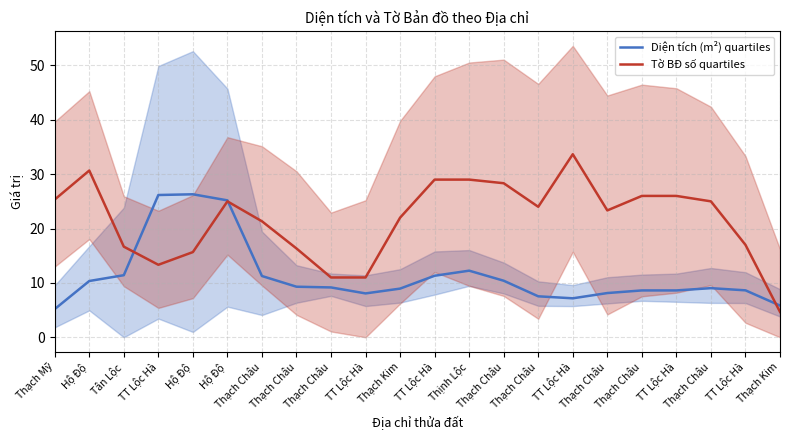

Reading left to right, extract all data points from this chart.

Diện tích (m²) quartiles: Thạch Mỹ=5.2	Hộ Độ=10.3	Tân Lộc=11.4	TT Lộc Hà=26.2	Hộ Độ=26.3	Hộ Độ=25.2	Thạch Châu=11.3	Thạch Châu=9.3	Thạch Châu=9.2	TT Lộc Hà=8.1	Thạch Kim=8.9	TT Lộc Hà=11.3	Thịnh Lộc=12.2	Thạch Châu=10.4	Thạch Châu=7.5	TT Lộc Hà=7.2	Thạch Châu=8.1	Thạch Châu=8.6	TT Lộc Hà=8.6	Thạch Châu=9.0	TT Lộc Hà=8.6	Thạch Kim=5.8
Tờ BĐ số quartiles: Thạch Mỹ=25.3	Hộ Độ=30.7	Tân Lộc=16.7	TT Lộc Hà=13.3	Hộ Độ=15.7	Hộ Độ=25.0	Thạch Châu=21.3	Thạch Châu=16.3	Thạch Châu=11.0	TT Lộc Hà=11.0	Thạch Kim=22.0	TT Lộc Hà=29.0	Thịnh Lộc=29.0	Thạch Châu=28.3	Thạch Châu=24.0	TT Lộc Hà=33.7	Thạch Châu=23.3	Thạch Châu=26.0	TT Lộc Hà=26.0	Thạch Châu=25.0	TT Lộc Hà=17.0	Thạch Kim=4.7